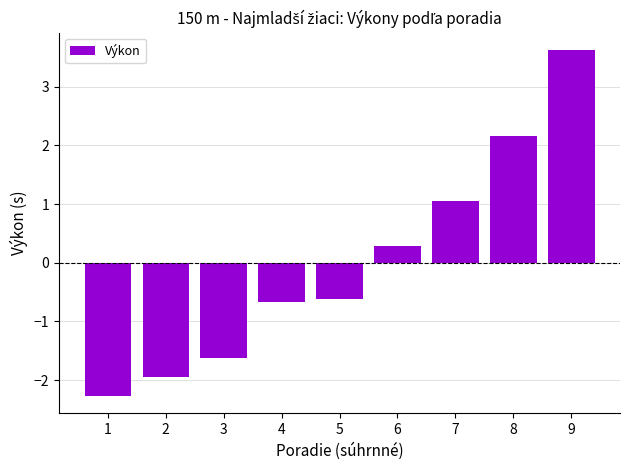

Reading left to right, transcribe all the data shown in this chart.

-2.3	-2.0	-1.6	-0.7	-0.6	0.3	1.0	2.2	3.6